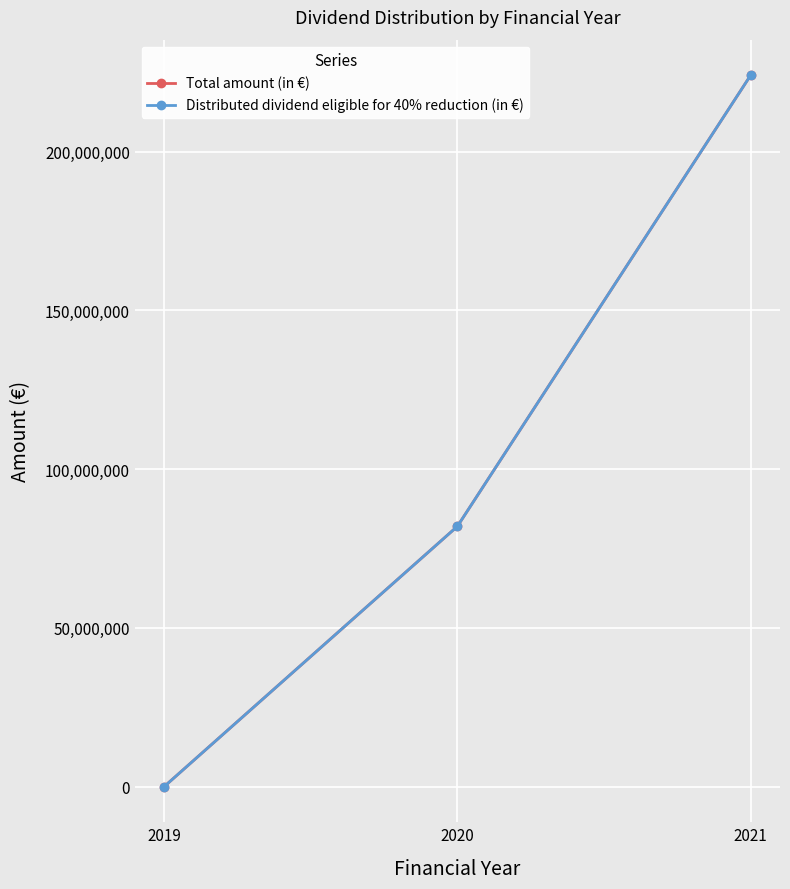

Which series has the largest total across all categories?

Total amount (in €)